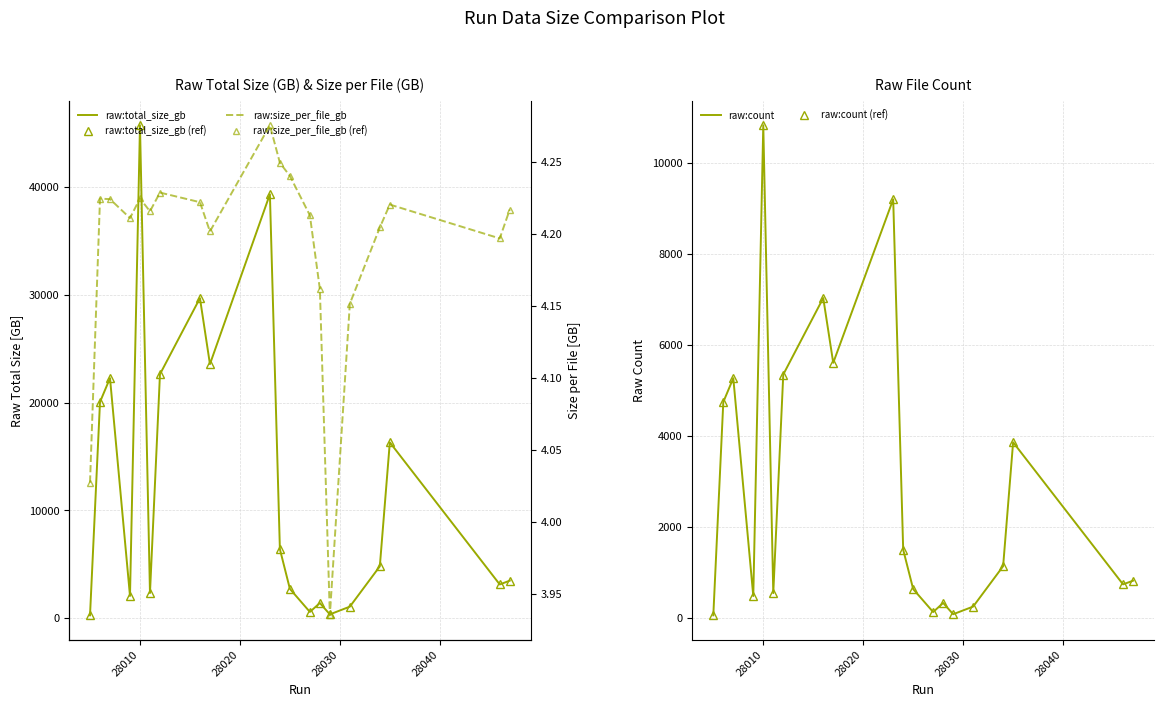

Which series has the widest spread of values?

raw:total_size_gb